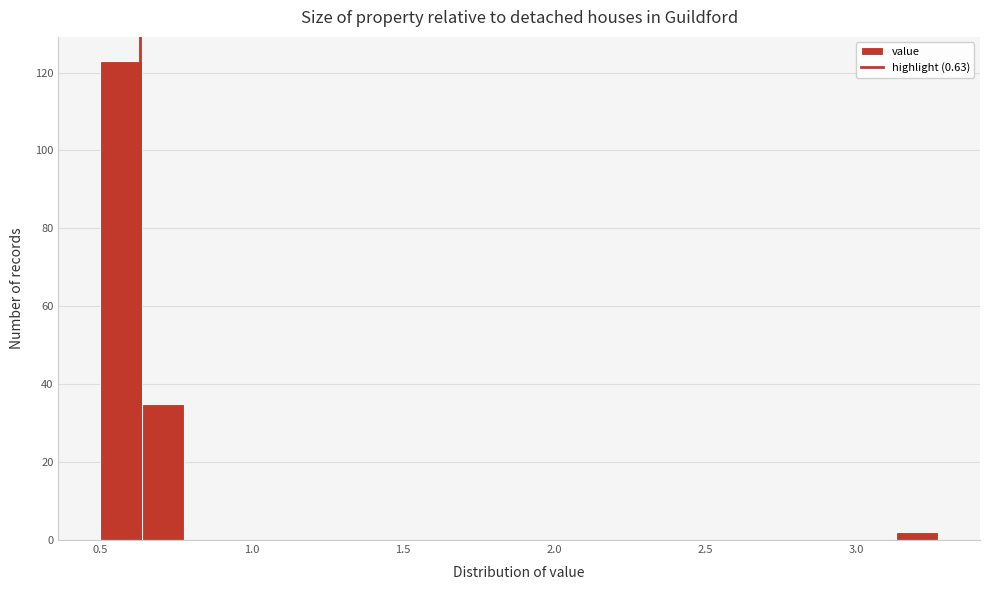

Read against the x-axis, roughly where is the centre of the tallest bar?

0.55